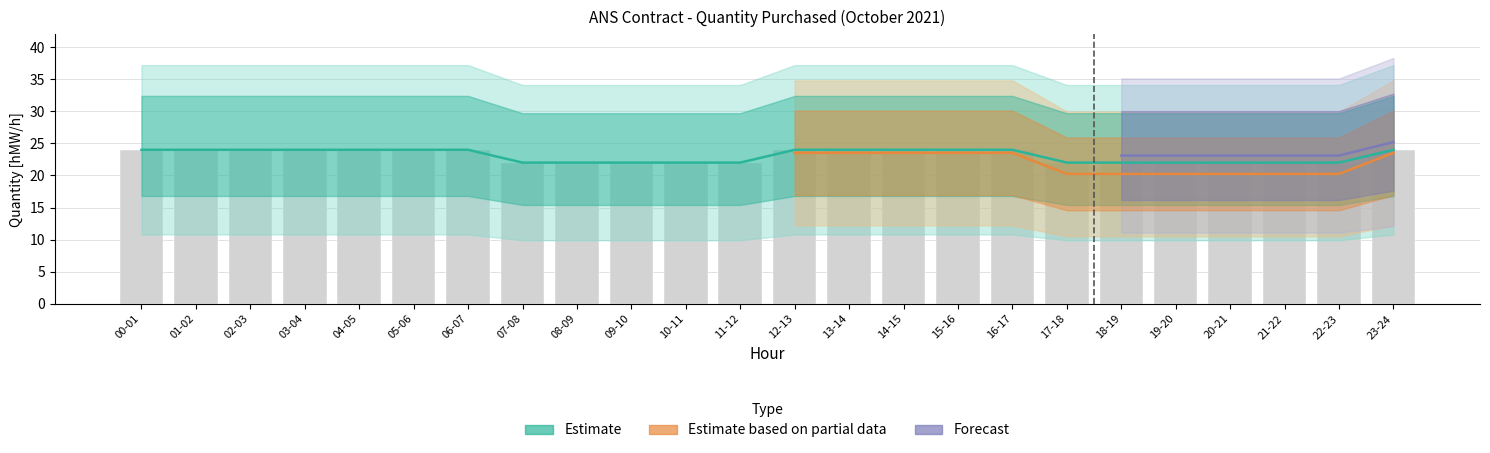

What is the spread (max minus min) of values at 11-12?

22